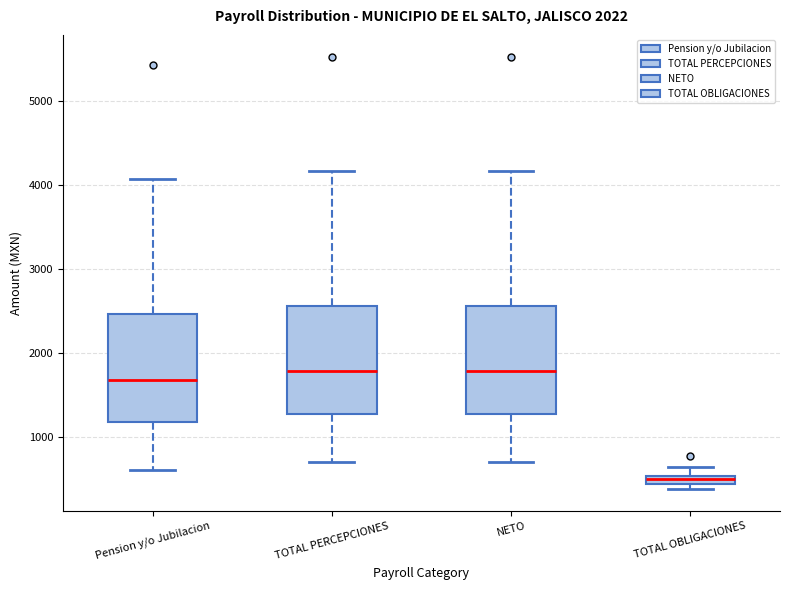

Where does the median line of the box for NETO sit on the y-axis? The values are not printed on the chart, so give them approximately, as read against the axis.

1800